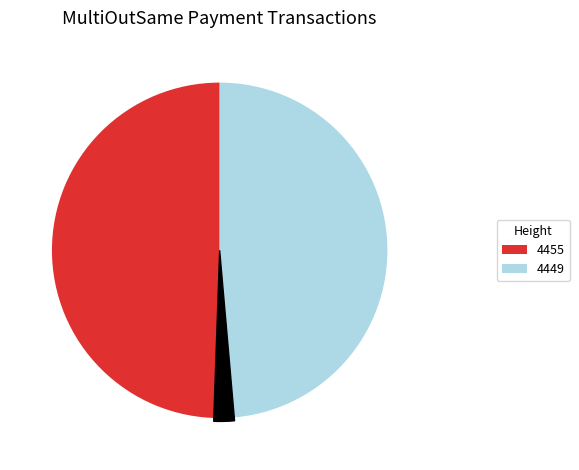

Is the sum of 4449 and 4455 greater than half?

Yes